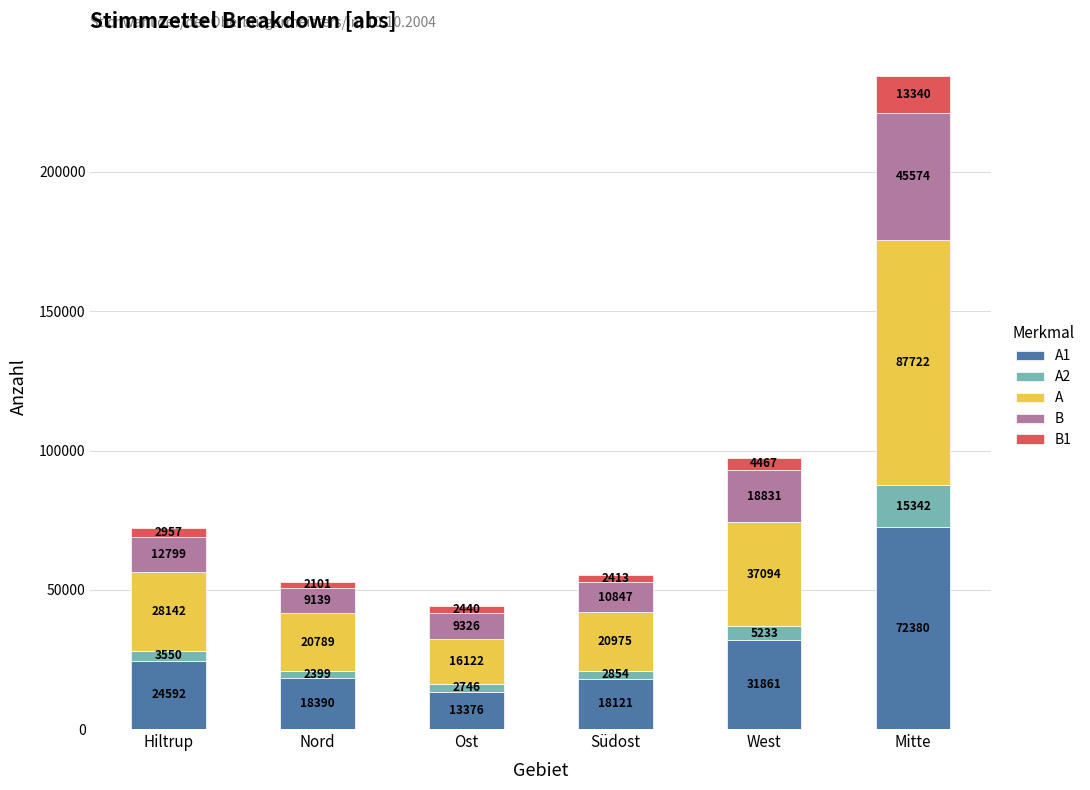

What is the total value across all series at Mitte?

234358